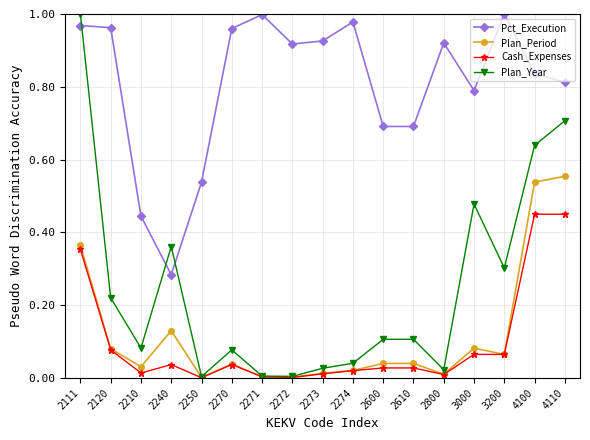

What is the sum of all Plan_Year values?

4.2